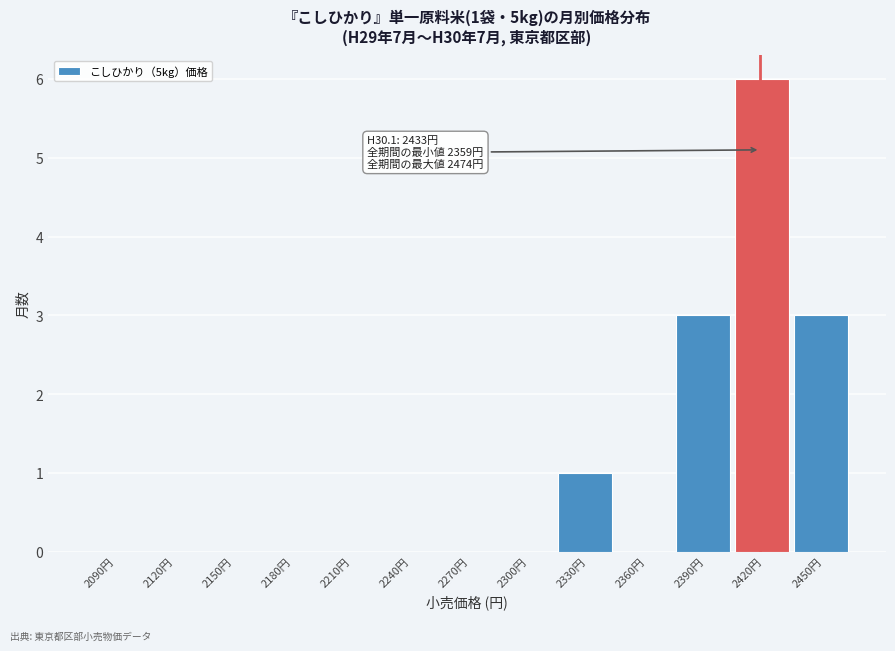

Reading left to right, transcribe all the data shown in this chart.

2090円=0	2120円=0	2150円=0	2180円=0	2210円=0	2240円=0	2270円=0	2300円=0	2330円=1	2360円=0	2390円=3	2420円=6	2450円=3